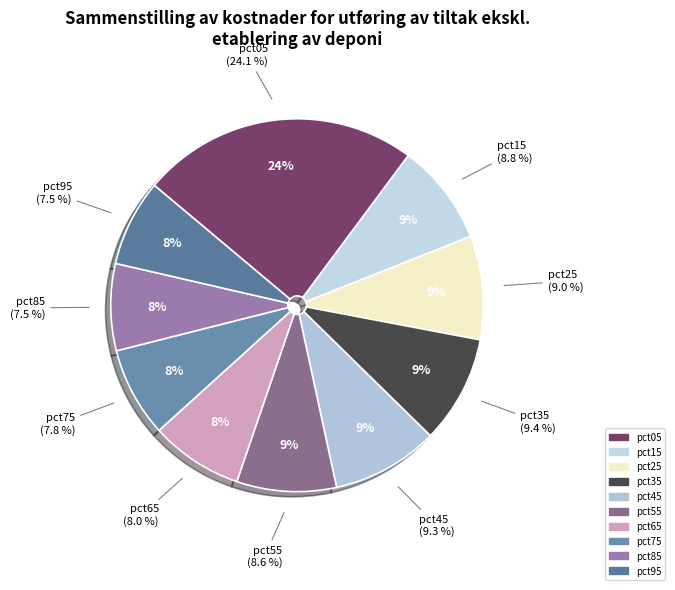

Approximately how many times larger is the value at pct85 compared to pct05?

0.3